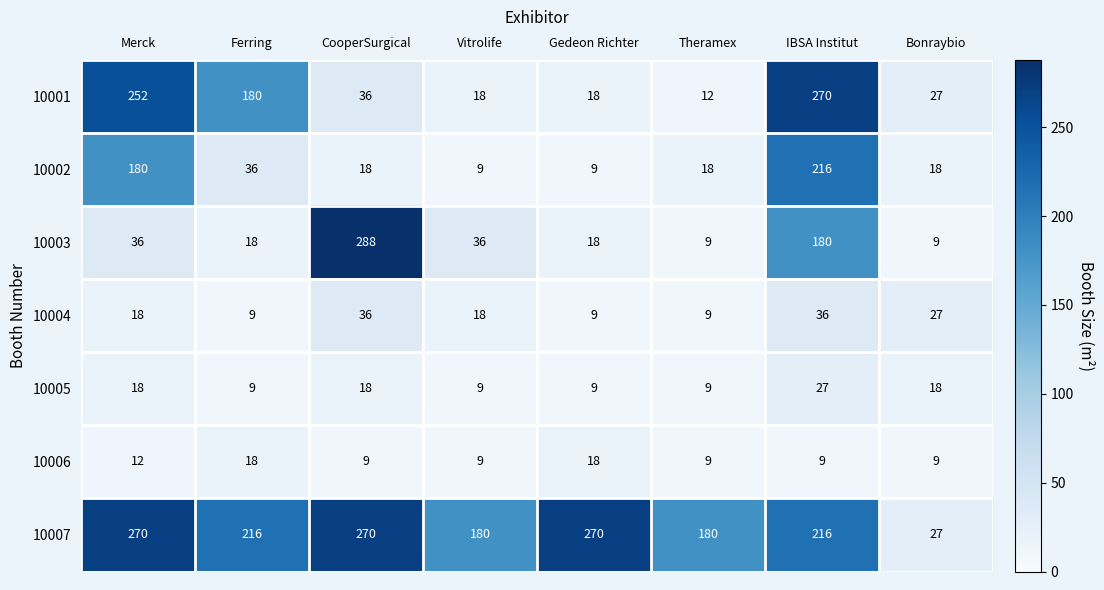

At which label is 10006 closest to 13?

Merck